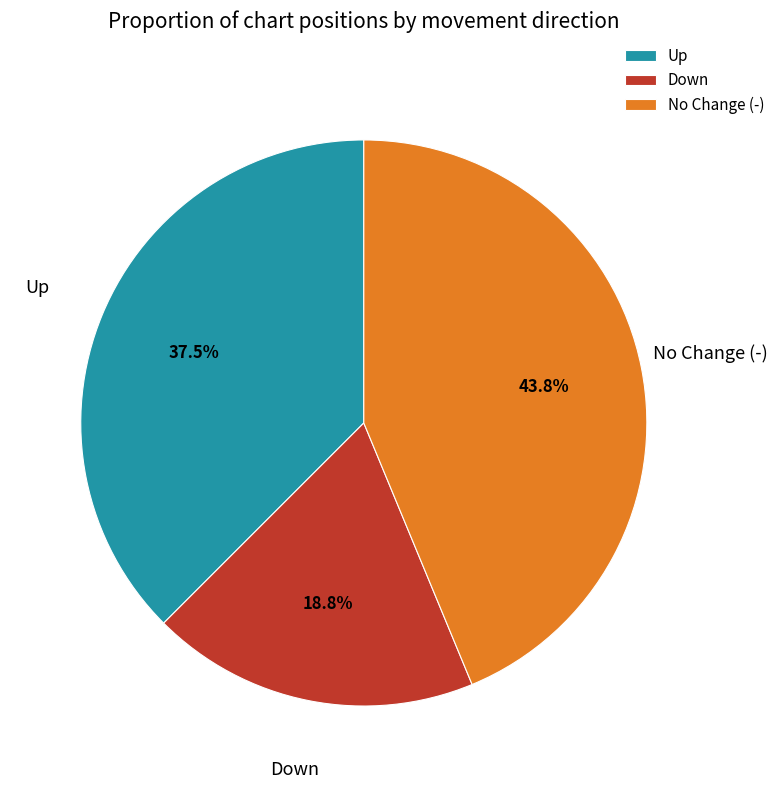

Approximately how many times larger is the value at Up compared to No Change (-)?

0.9